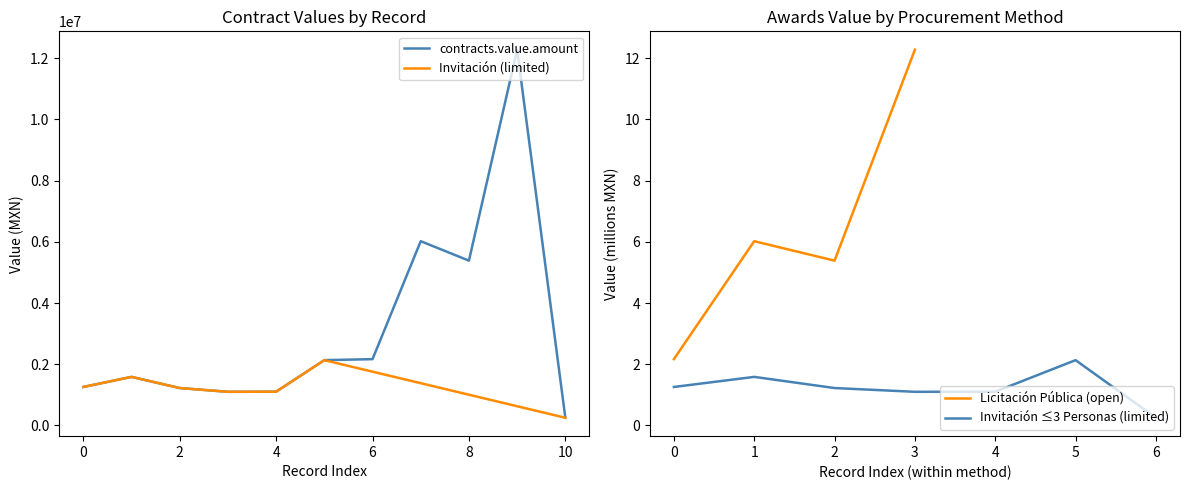

True or false: contracts.value.amount has a value of 1256227.7 at 0.

True